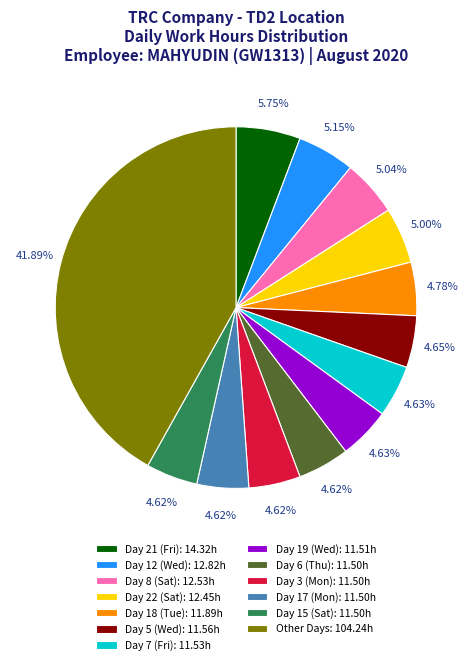

How many segments does this pie chart have?

13